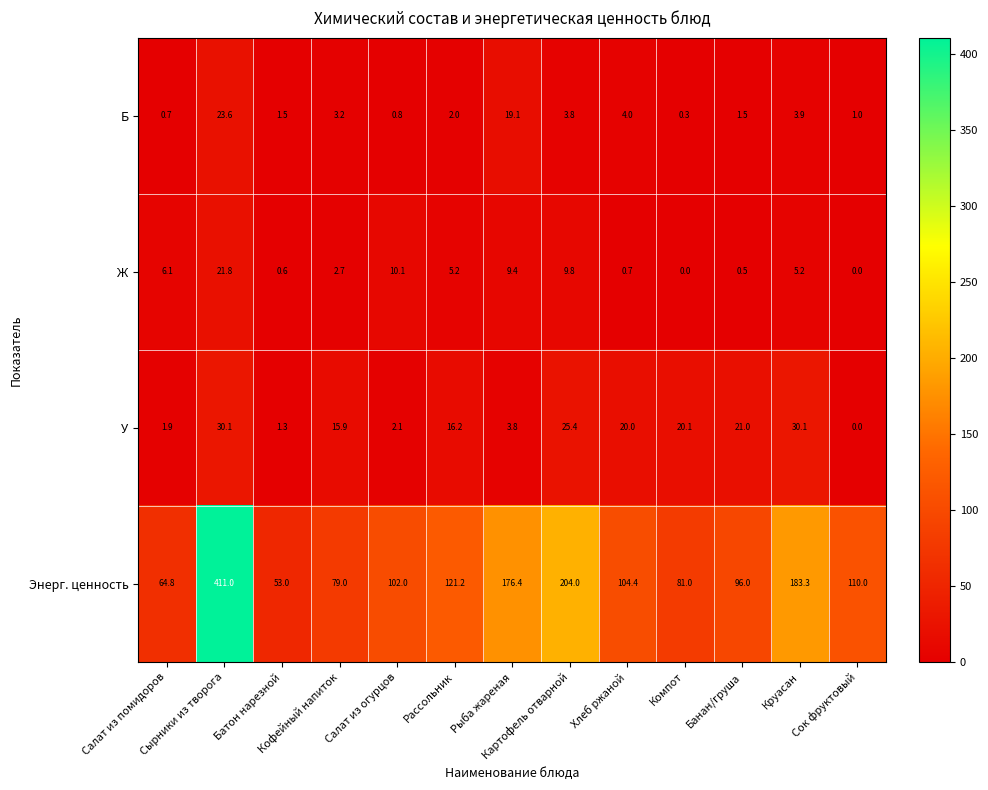

What is the difference between the second highest and minimum values in the У series?

30.1